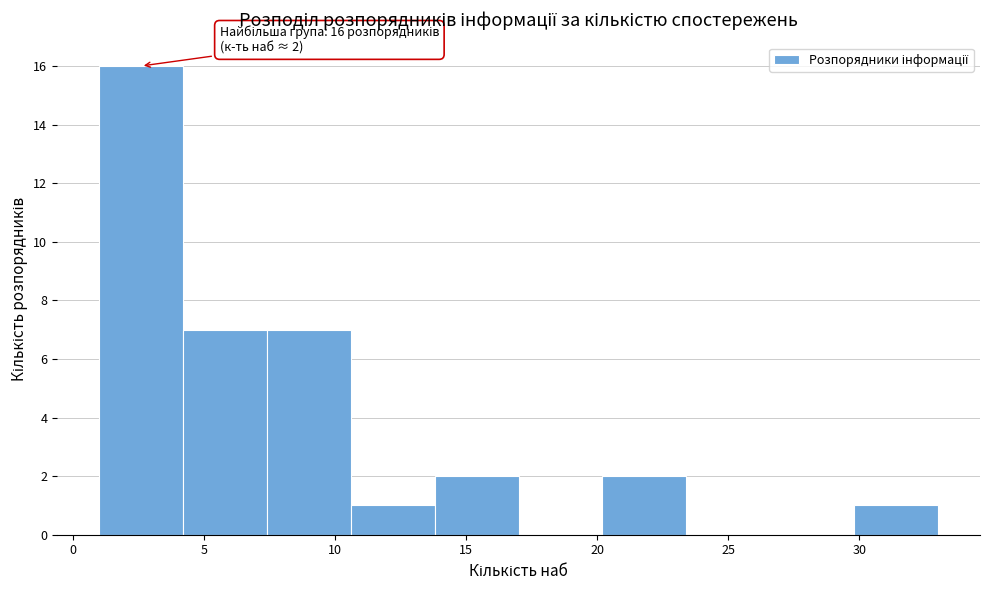

Over which range of the x-axis is the bar tallest?

1.0 to 4.2